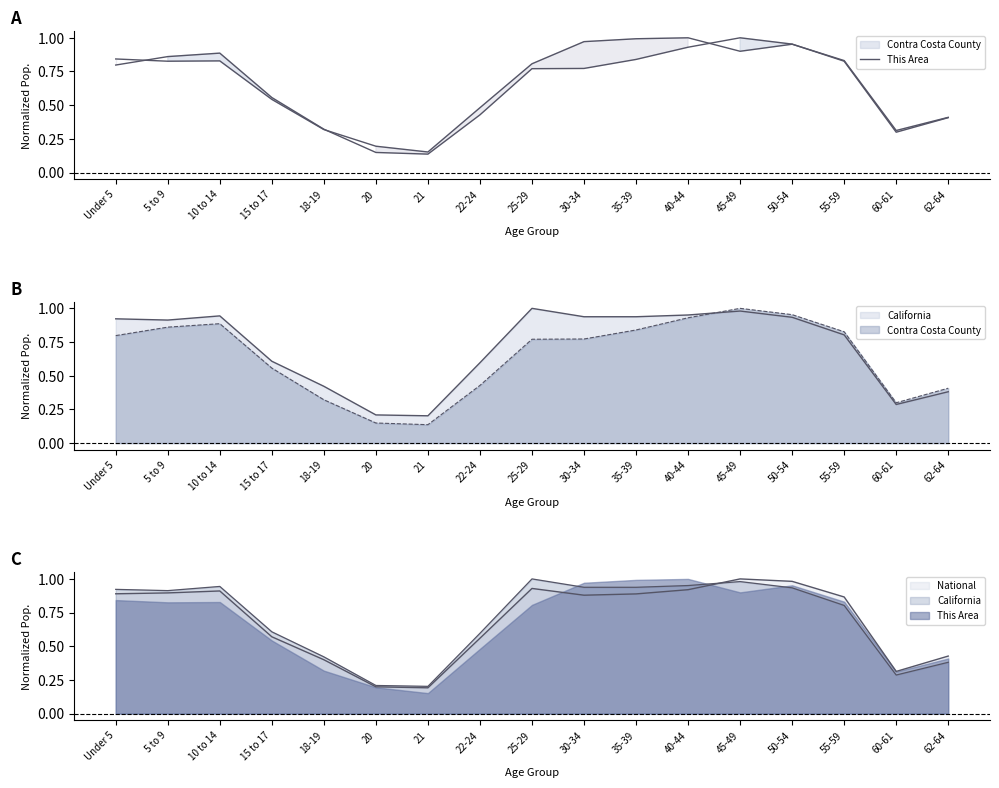

True or false: the data has more than 1 interior local peaks.

True